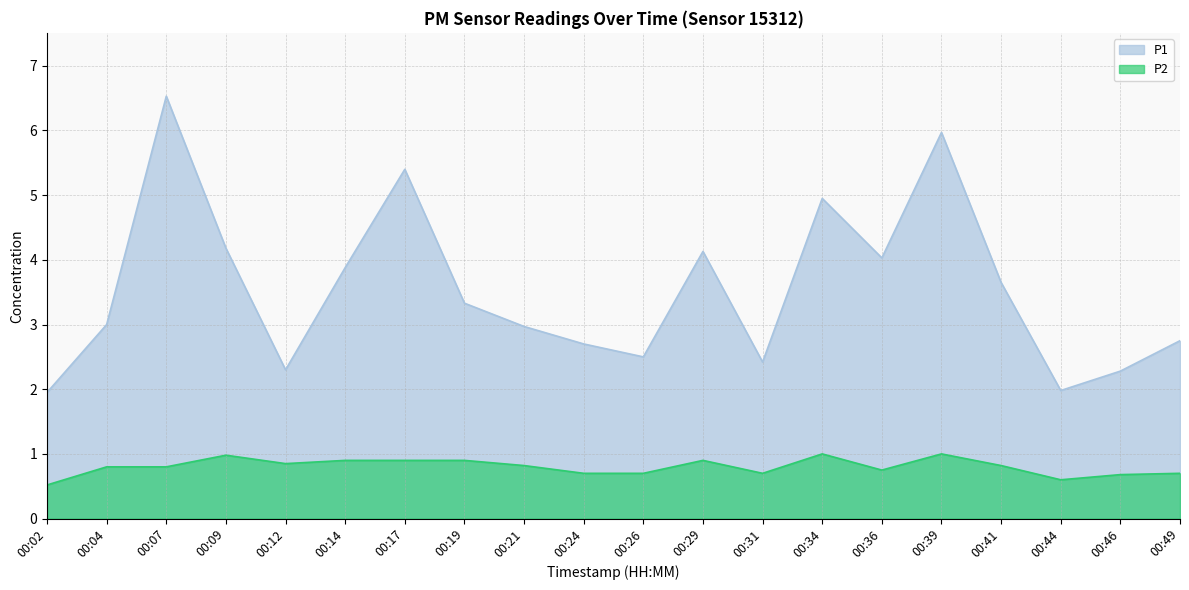

What is the difference between the maximum and second lowest values in the P2 series?

0.4